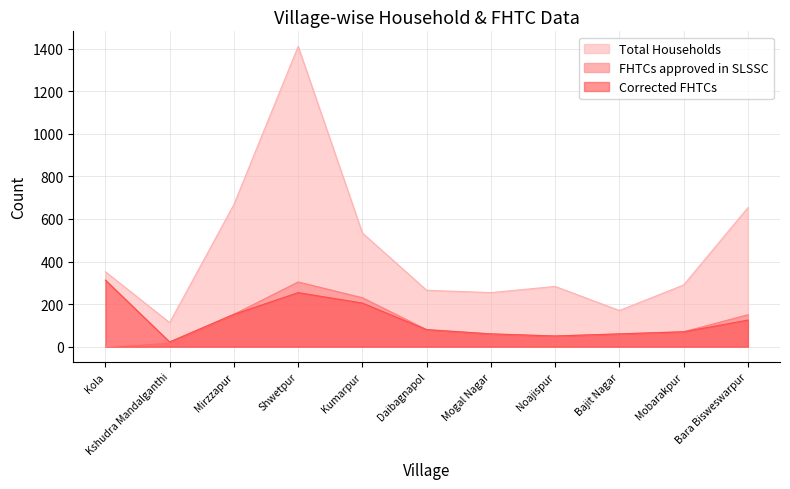

Reading left to right, list all the values displayed in this chart.

Total Households: Kola=352	Kshudra Mandalganthi=113	Mirzzapur=668	Shwetpur=1411	Kumarpur=534	Daibagnapol=265	Mogal Nagar=254	Noajispur=283	Bajit Nagar=170	Mobarakpur=290	Bara Bisweswarpur=653
FHTCs approved in SLSSC: Kola=0	Kshudra Mandalganthi=22	Mirzzapur=152	Shwetpur=304	Kumarpur=230	Daibagnapol=80	Mogal Nagar=60	Noajispur=50	Bajit Nagar=60	Mobarakpur=70	Bara Bisweswarpur=150
Corrected FHTCs: Kola=313	Kshudra Mandalganthi=22	Mirzzapur=152	Shwetpur=254	Kumarpur=205	Daibagnapol=80	Mogal Nagar=60	Noajispur=50	Bajit Nagar=60	Mobarakpur=70	Bara Bisweswarpur=125